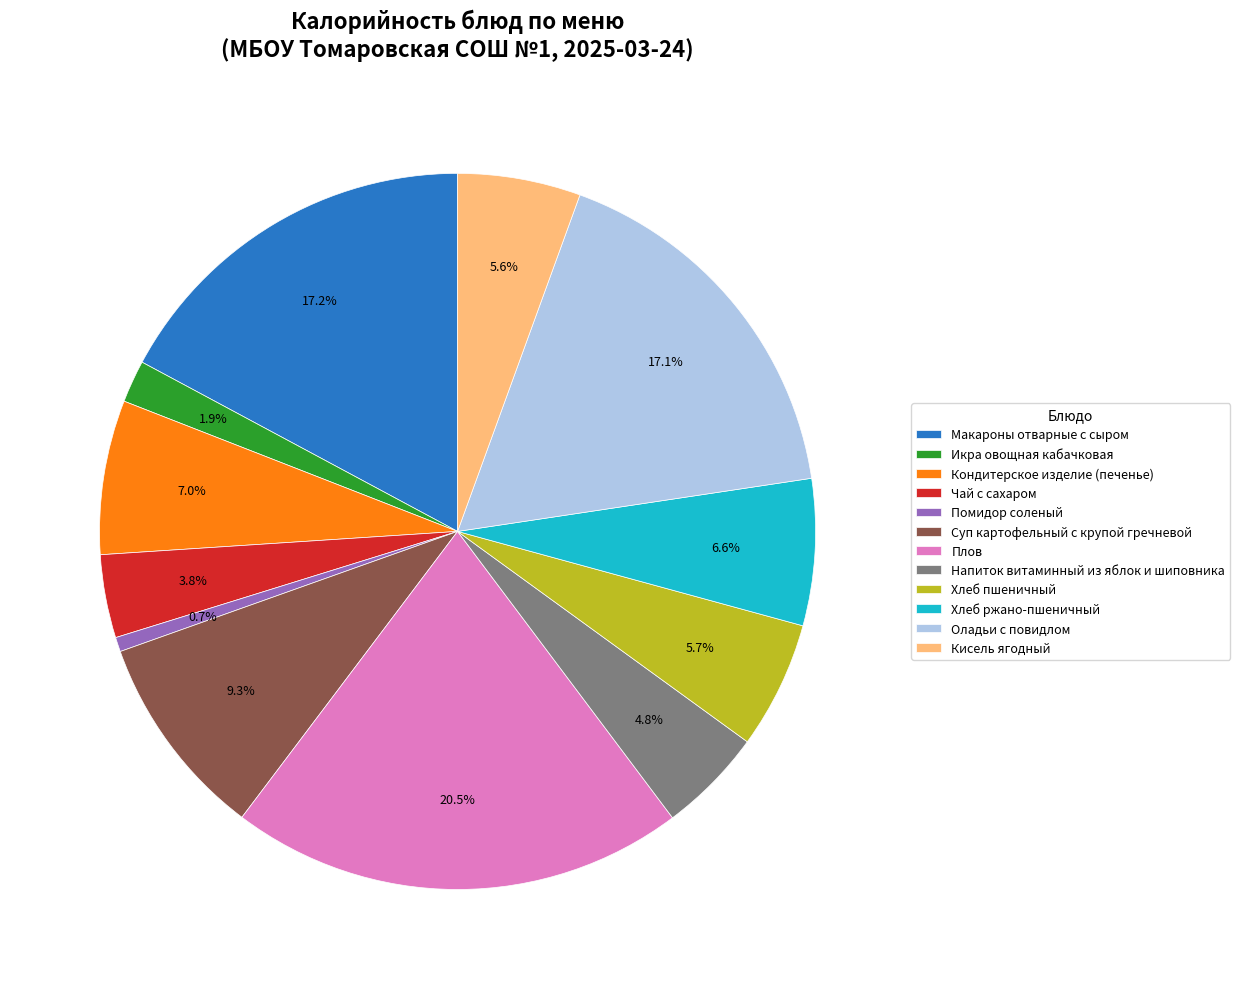

To the nearest percent, what is the difference between the largest and smallest slice percentages?

20%